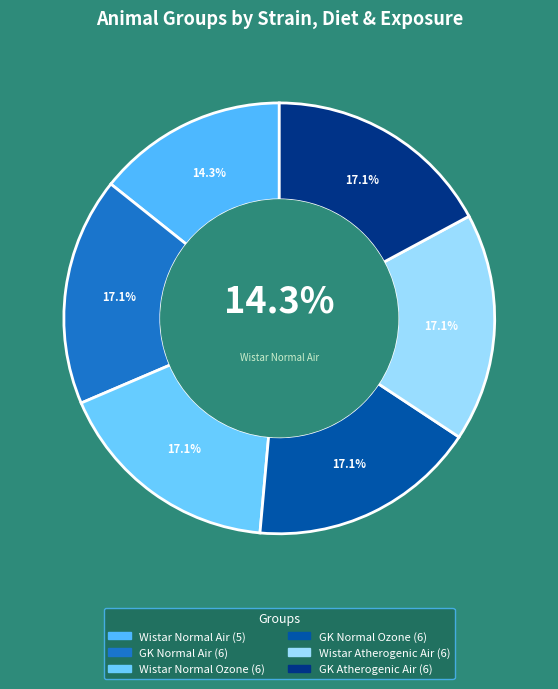

Count the number of slices in the pie.

6